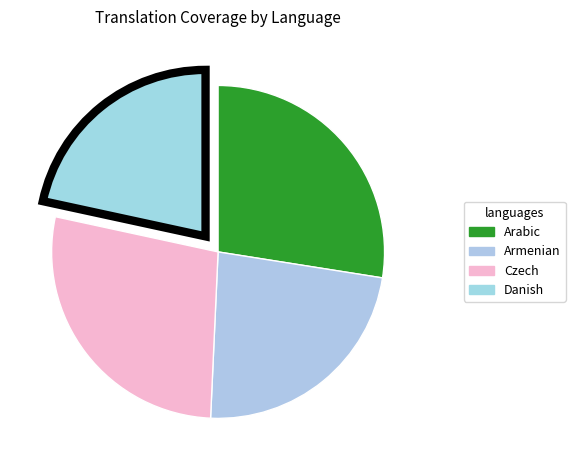

Count the number of slices in the pie.

4